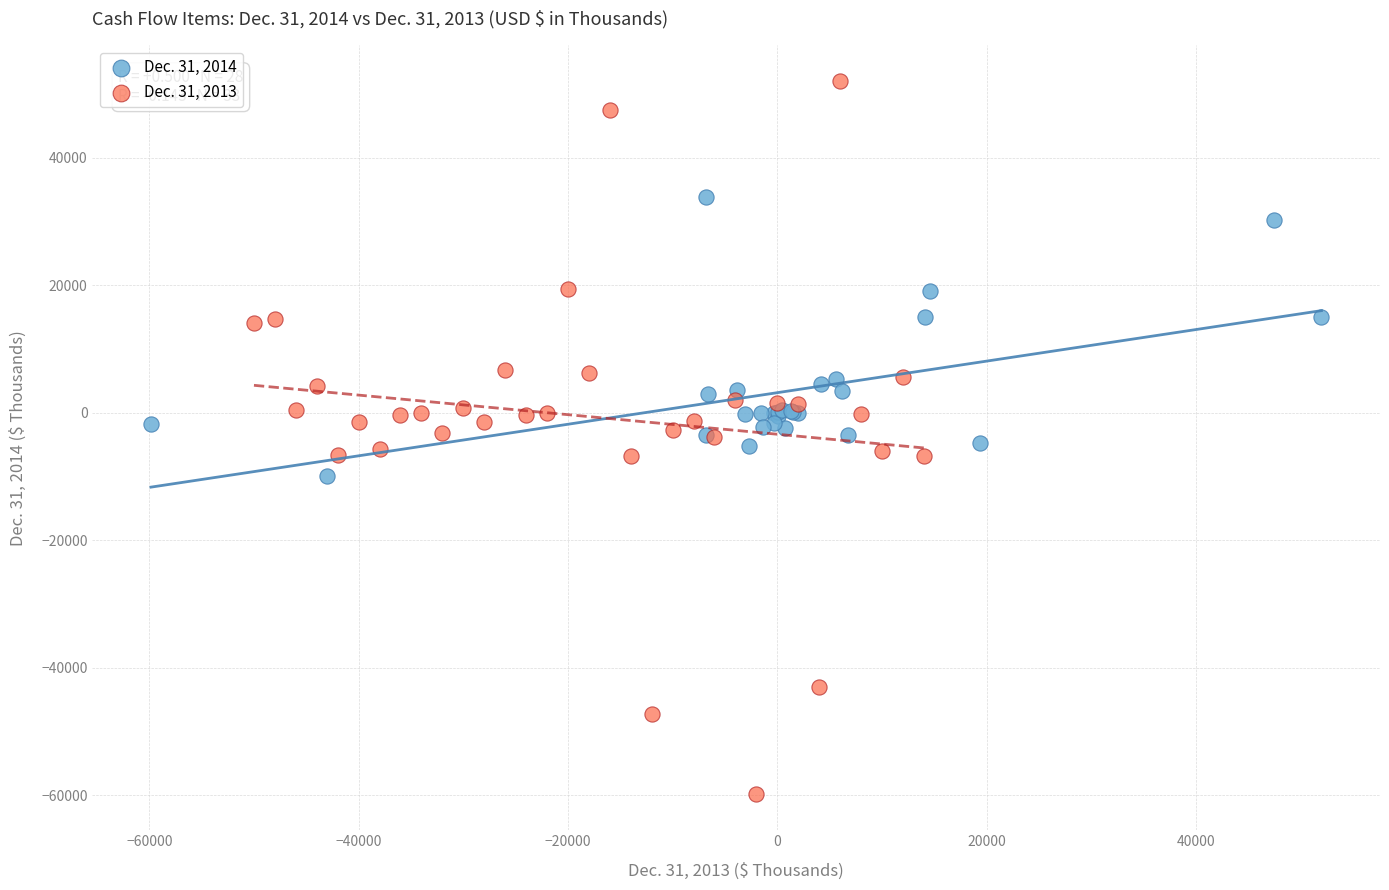

Which series has the widest spread of Y values?

Dec. 31, 2013